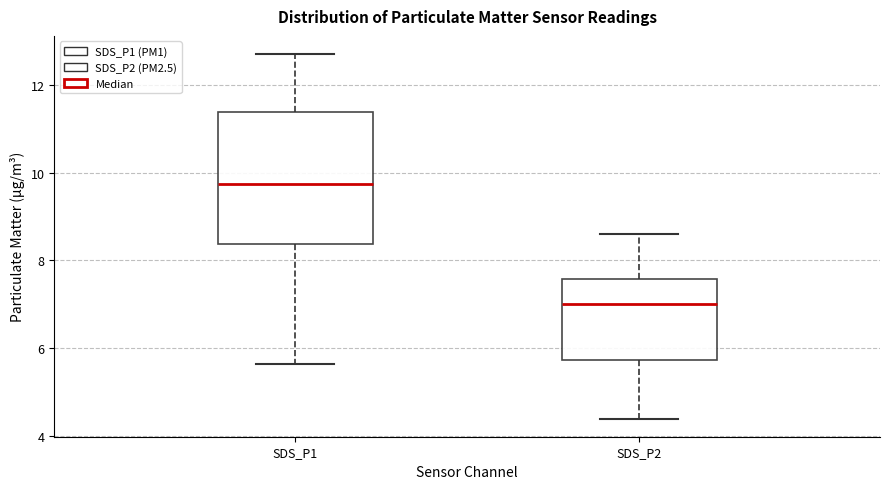

Which box's median line is the lowest?

SDS_P2